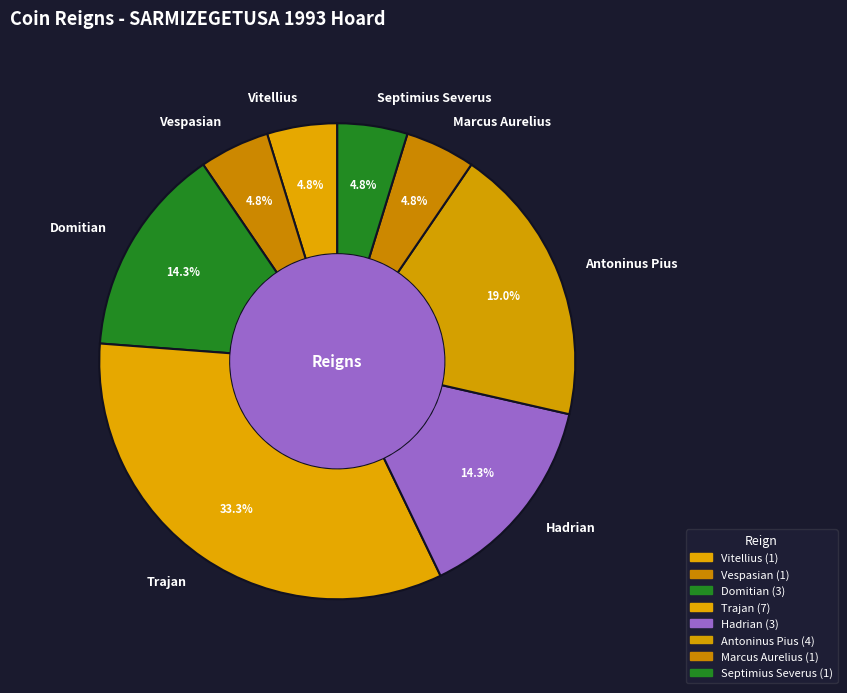

How many slices are in this pie chart?

8